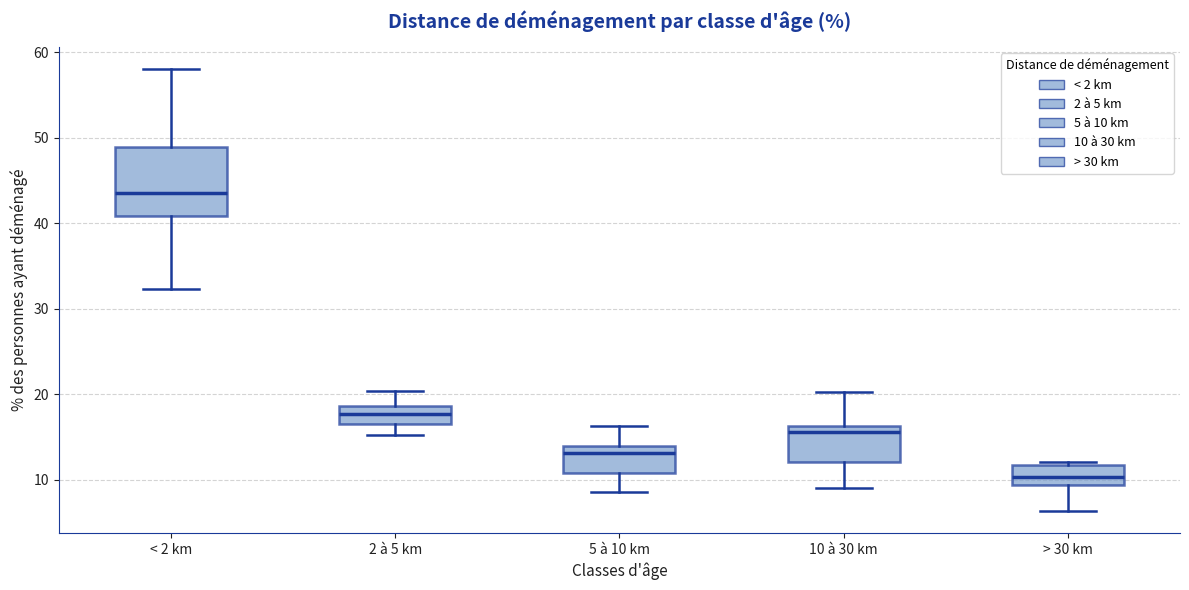

Reading left to right, transcribe this box plot: for each box, give where its median line is, the range the box spans, and where its two whiskers end, as read against the y-axis. The values are not printed on the chart, so give them approximately, as read against the axis.

< 2 km: median 44, box 41 to 49, whiskers 32 to 58
2 à 5 km: median 18, box 17 to 19, whiskers 15 to 20
5 à 10 km: median 13, box 11 to 14, whiskers 9 to 16
10 à 30 km: median 16 (just below the box's upper edge), box 12 to 16, whiskers 9 to 20
> 30 km: median 10, box 9 to 12, whiskers 6 to 12 (just above the box's upper edge)